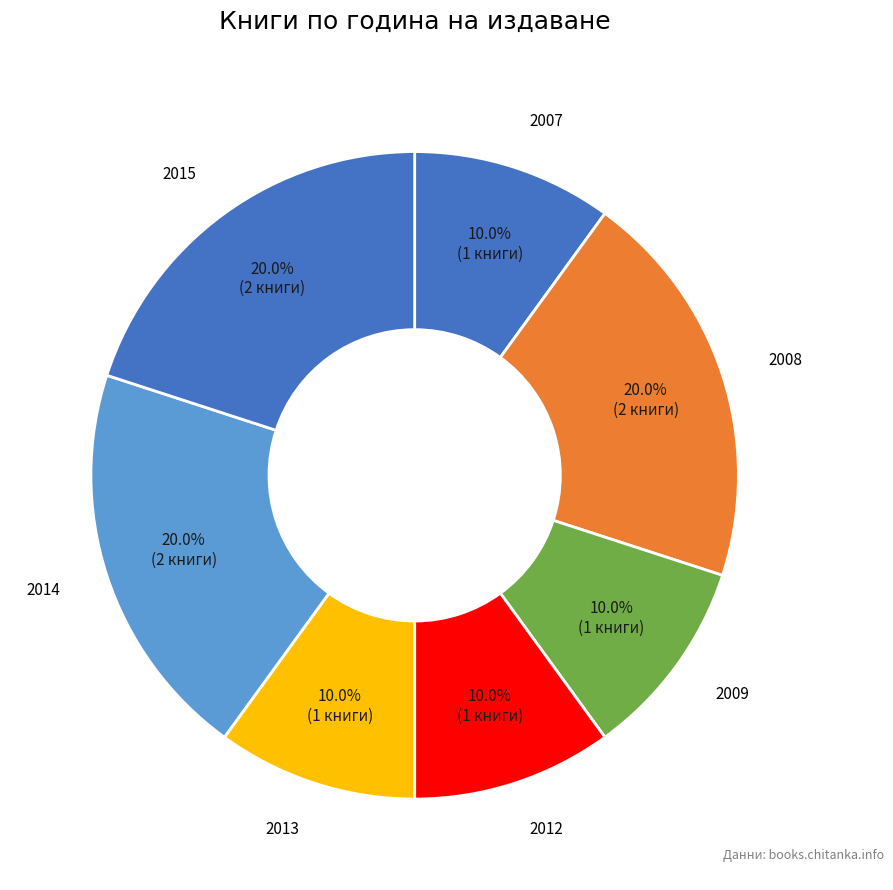

How many segments does this pie chart have?

7